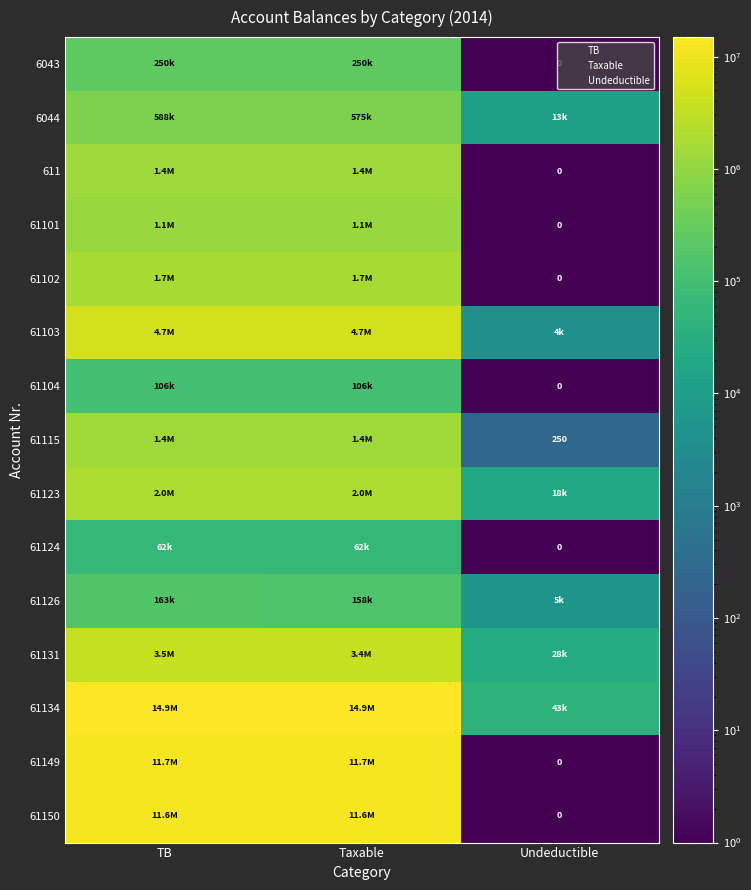

Where does the 611 series first go above 1366068?

TB